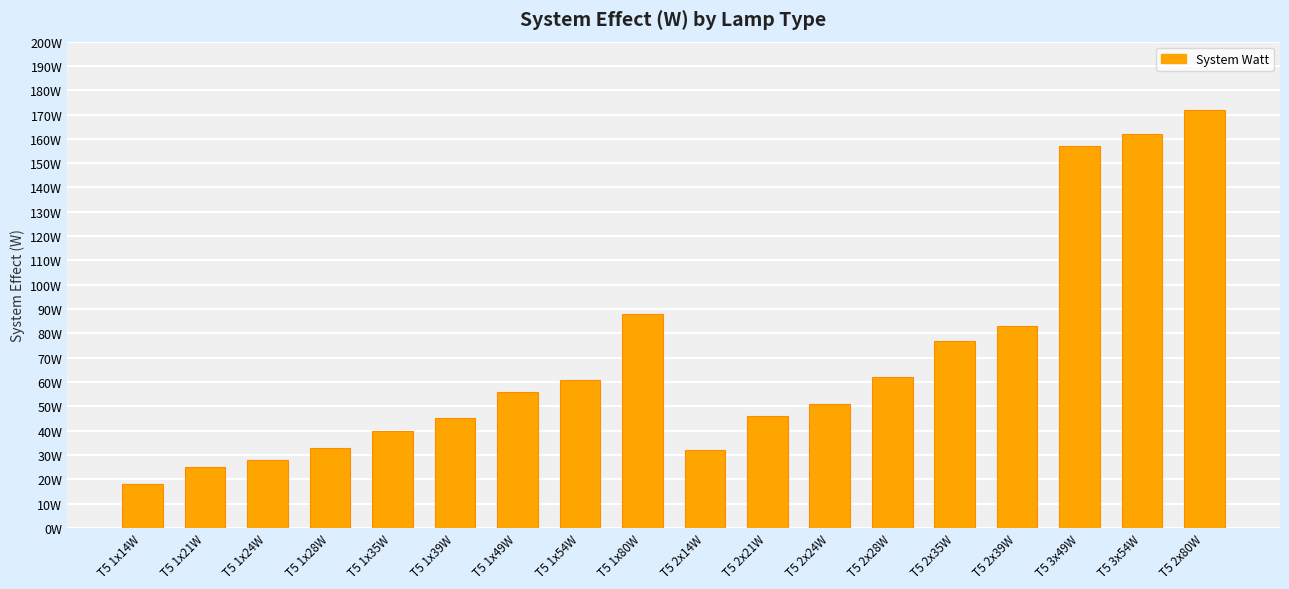

Are the bars horizontal?

No